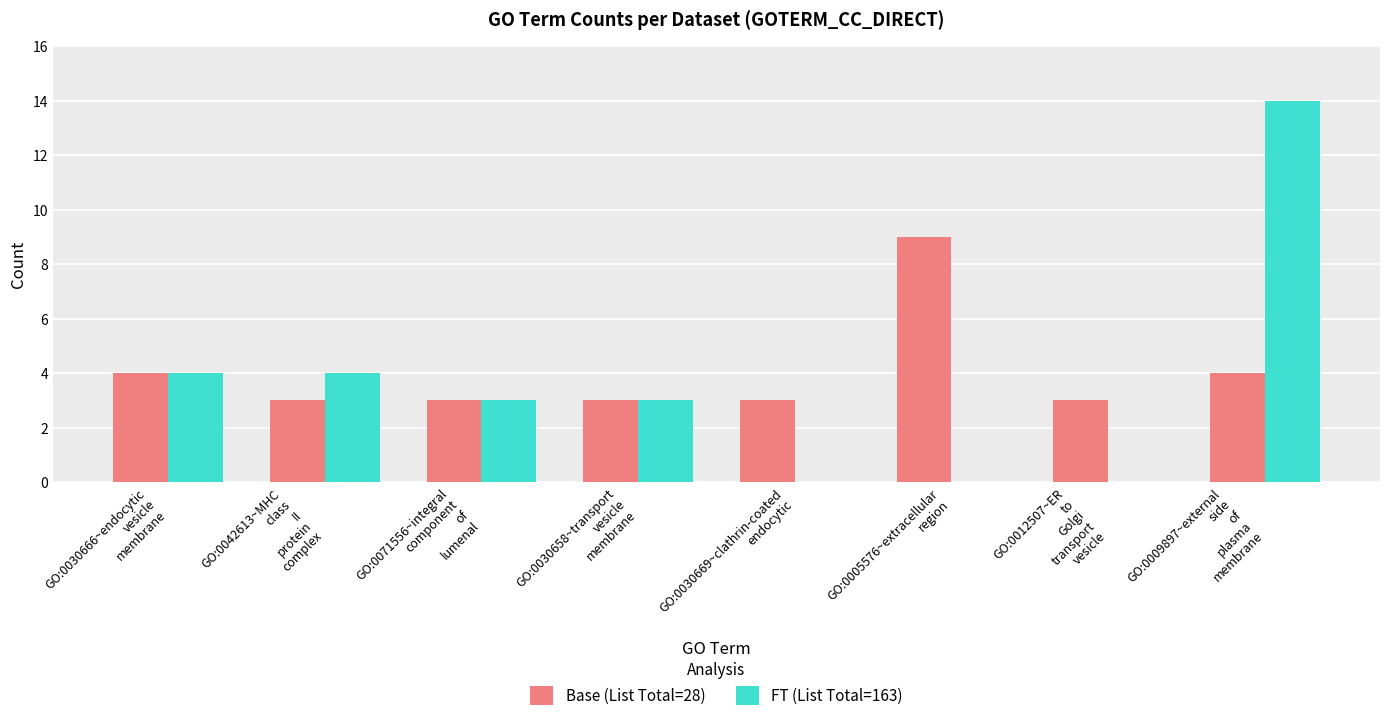

Which series has the widest spread of values?

FT (List Total=163)